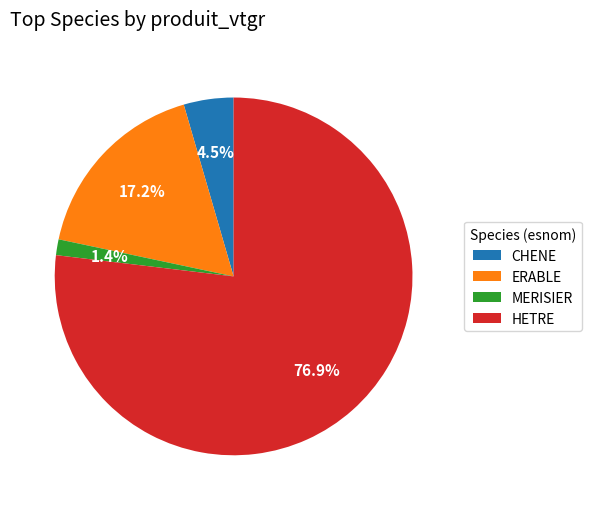

Which slice is the smallest?

MERISIER